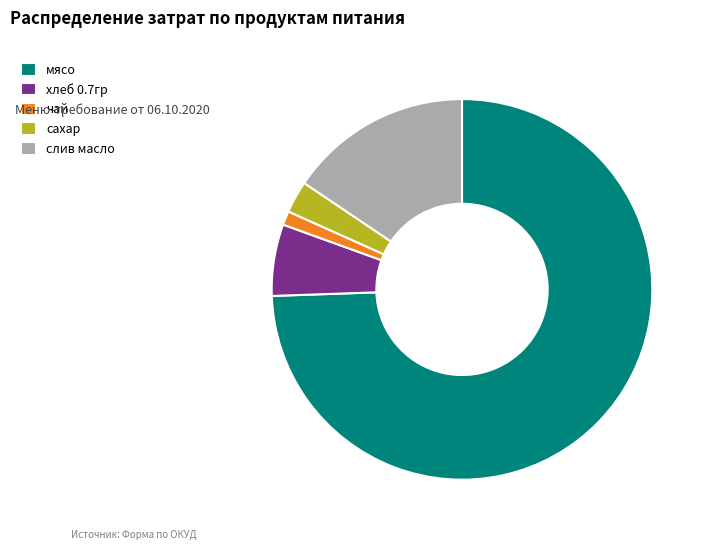

How many slices are in this pie chart?

5